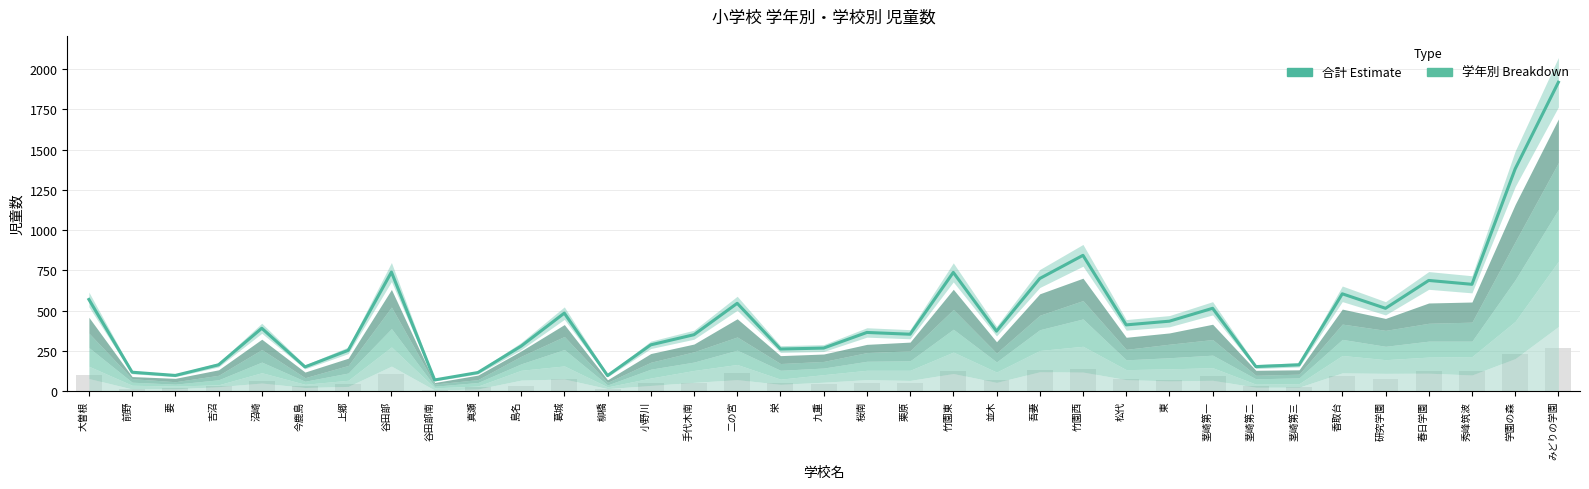

Reading left to right, list all the values displayed in this chart.

570	118	98	164	391	151	254	740	70	116	280	485	97	288	351	546	262	268	365	354	738	373	700	844	412	435	515	153	164	605	515	688	664	1381	1919